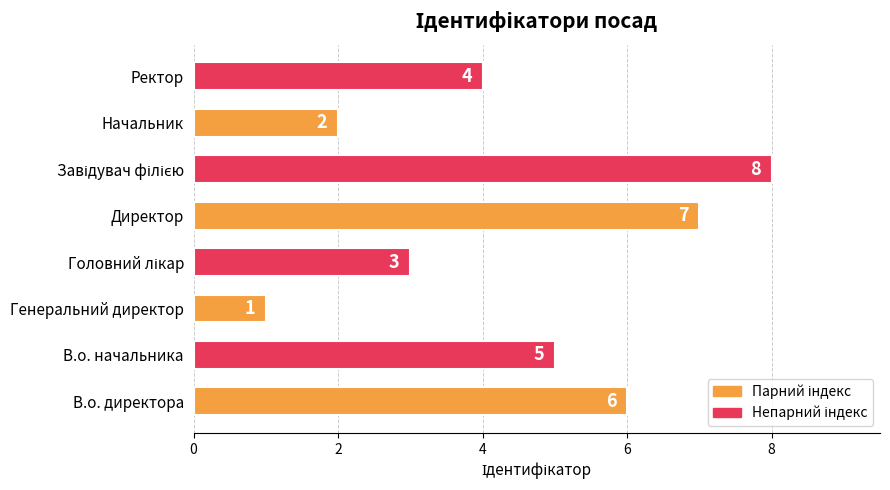

Which label corresponds to the smallest value in the chart?

Генеральний директор